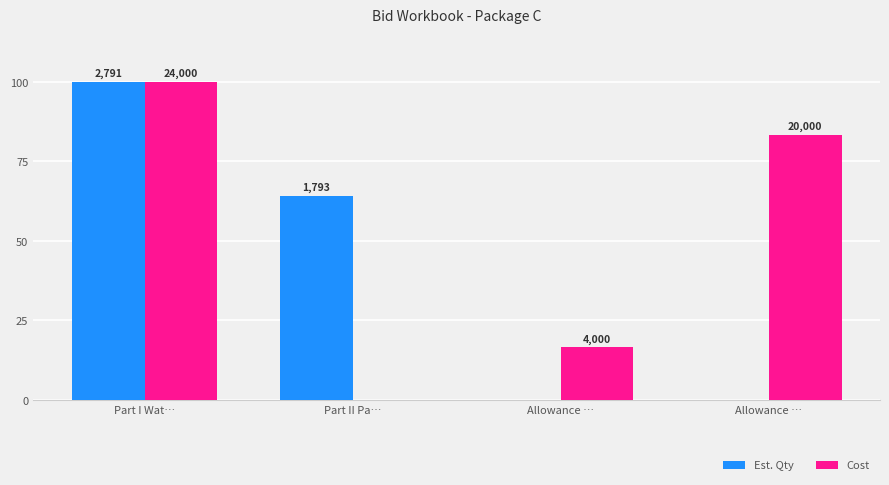

Where does the Est. Qty series first go above 64?

Part I Wat…